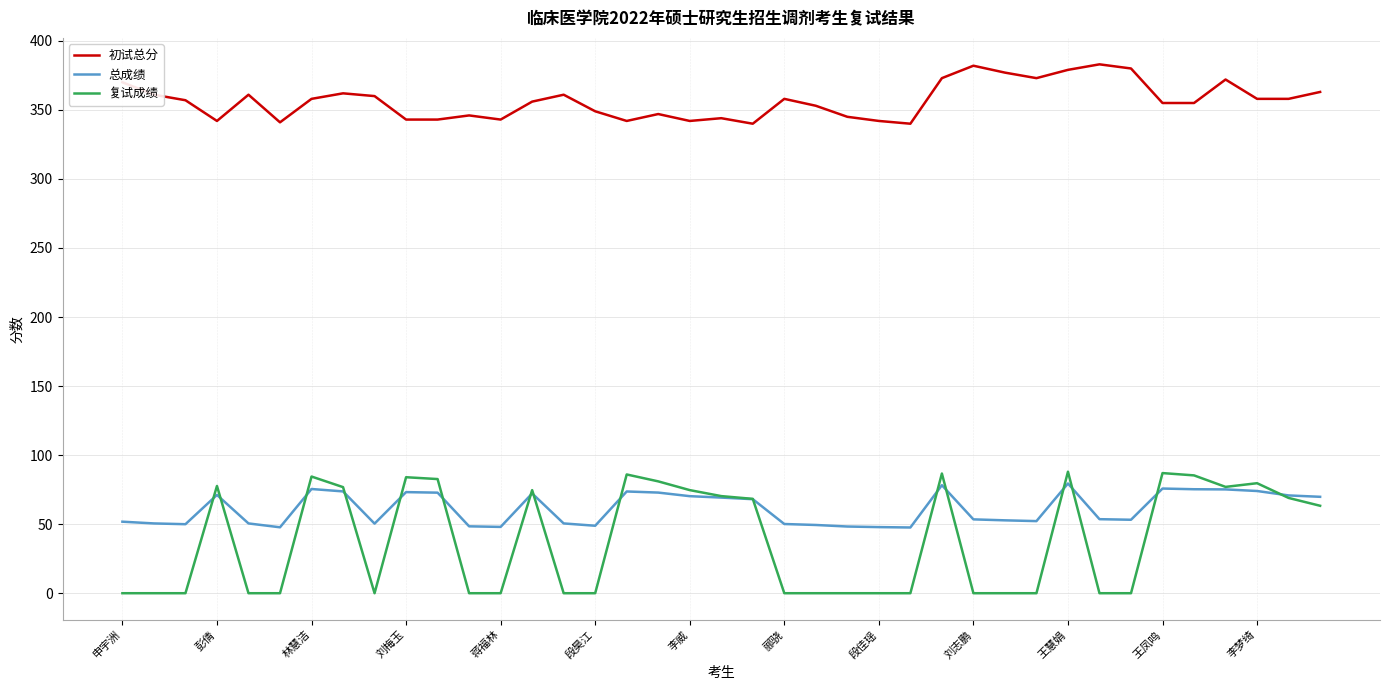

True or false: 复试成绩 and 初试总分 cross at least once.

False